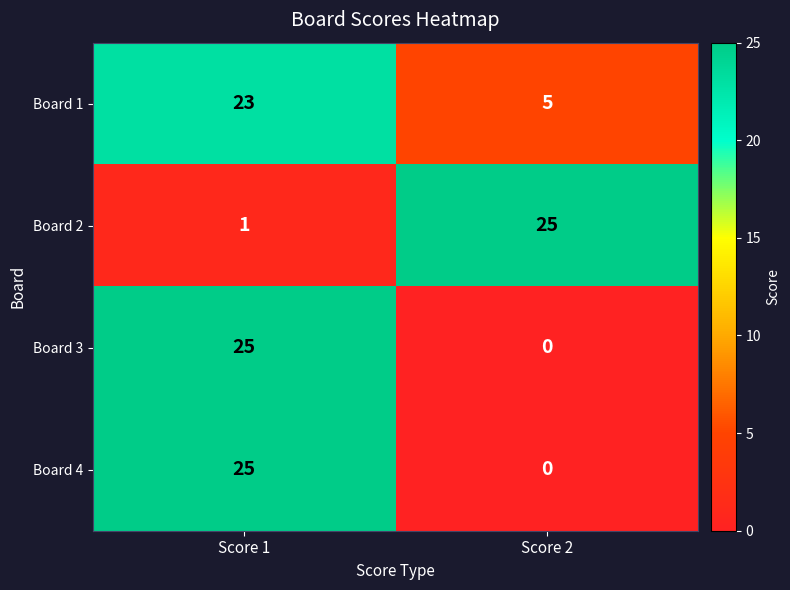

What is the spread (max minus min) of values at Score 2?

25